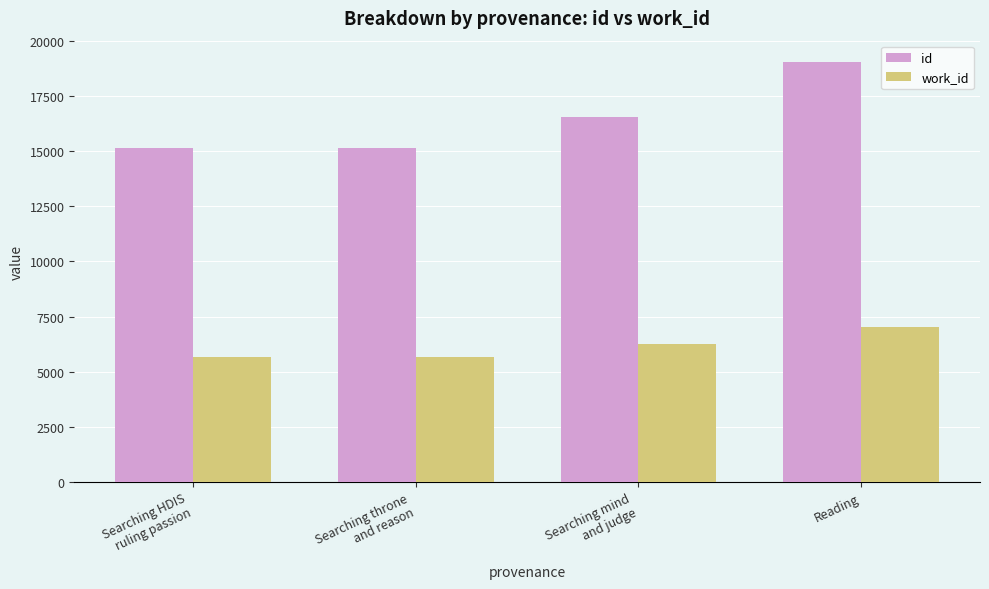

List the series in order of their peak value, highest first.

id, work_id